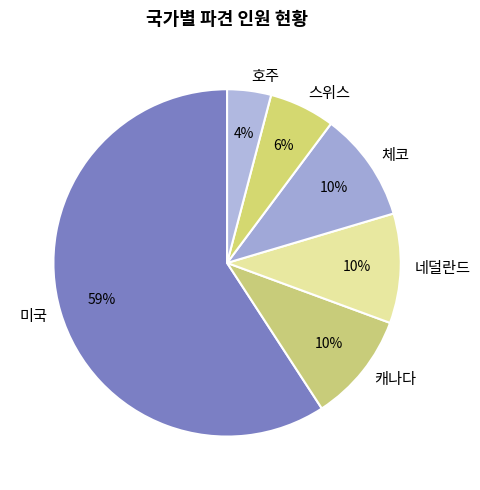

Between 스위스 and 미국, which is larger?

미국